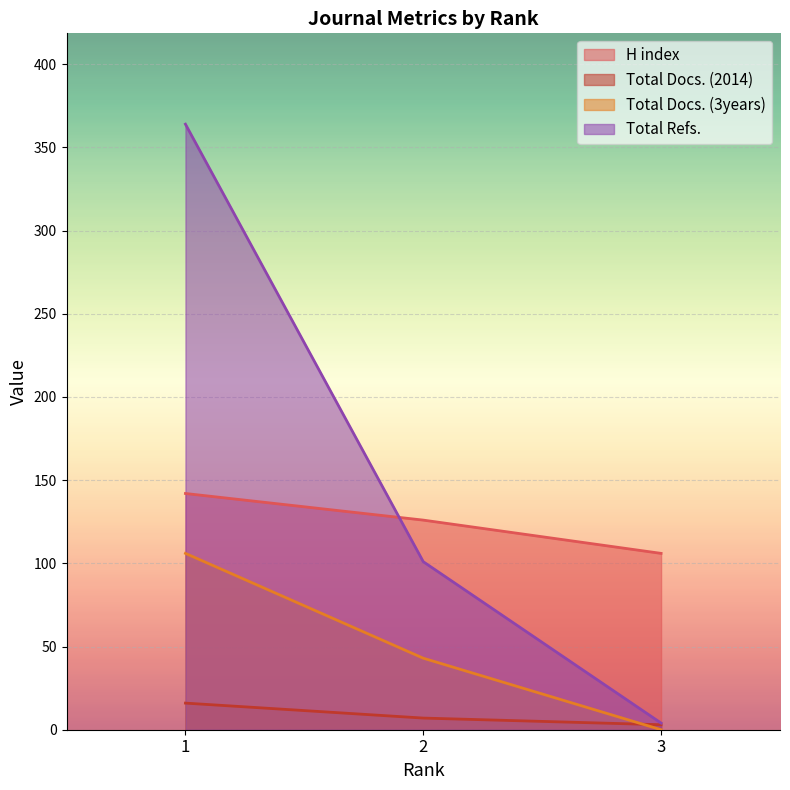

How many distinct data groups are displayed?

4